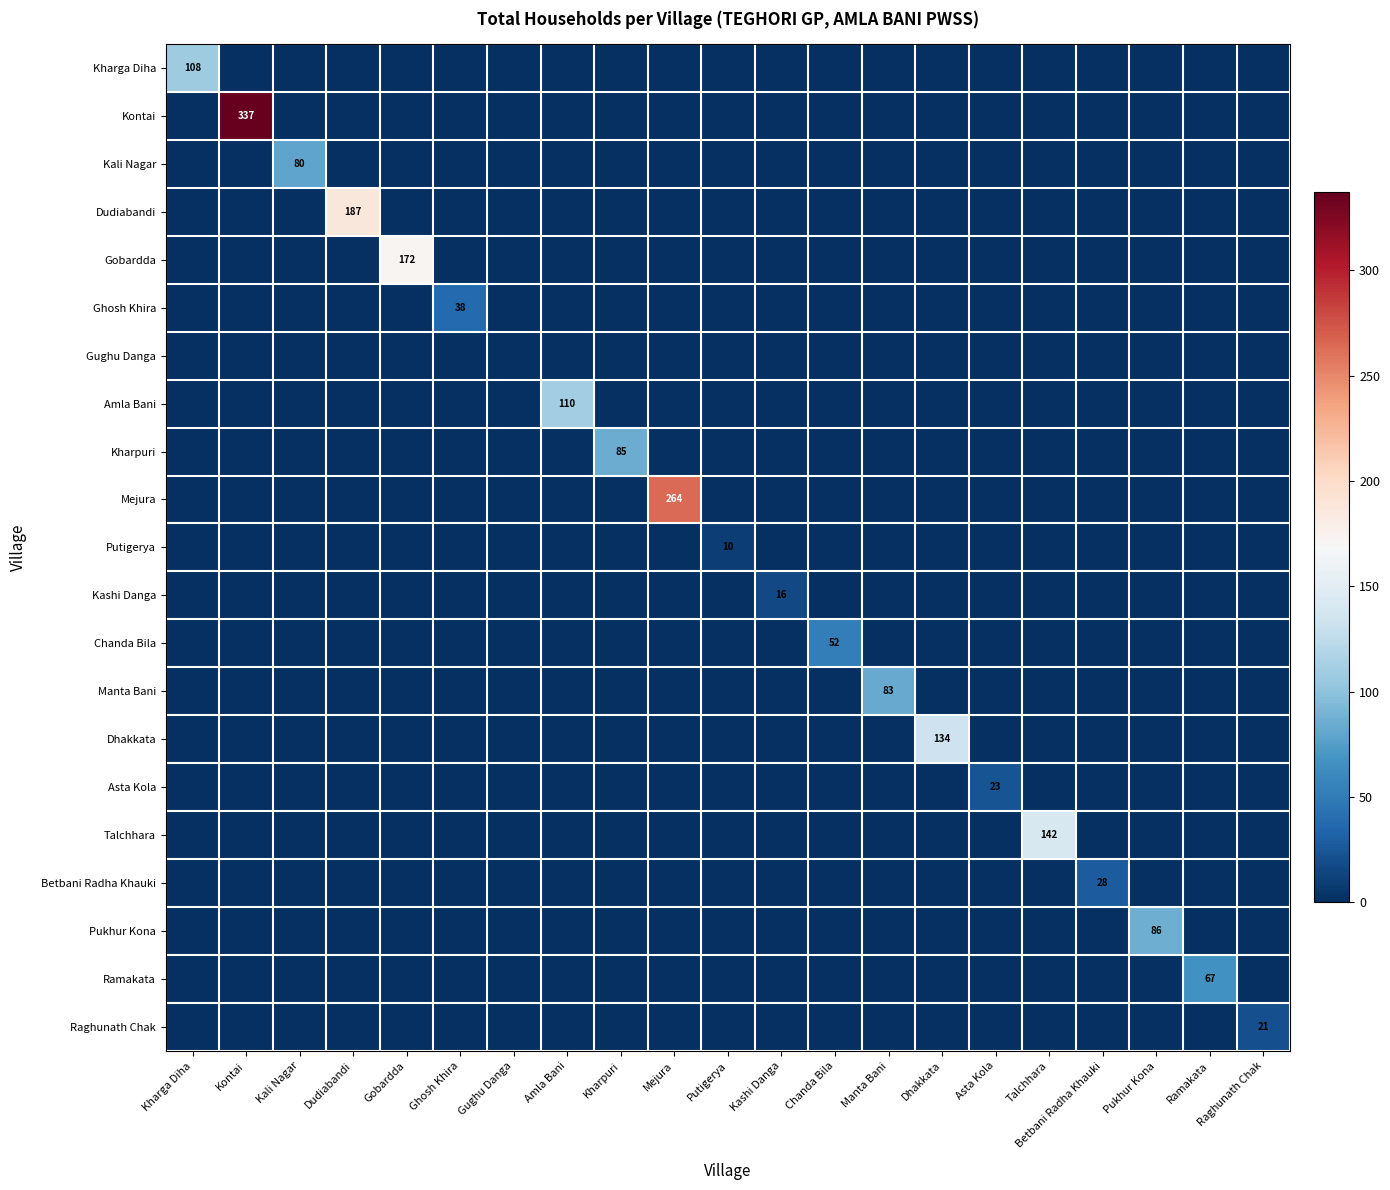

Which series has the largest total across all categories?

Kontai